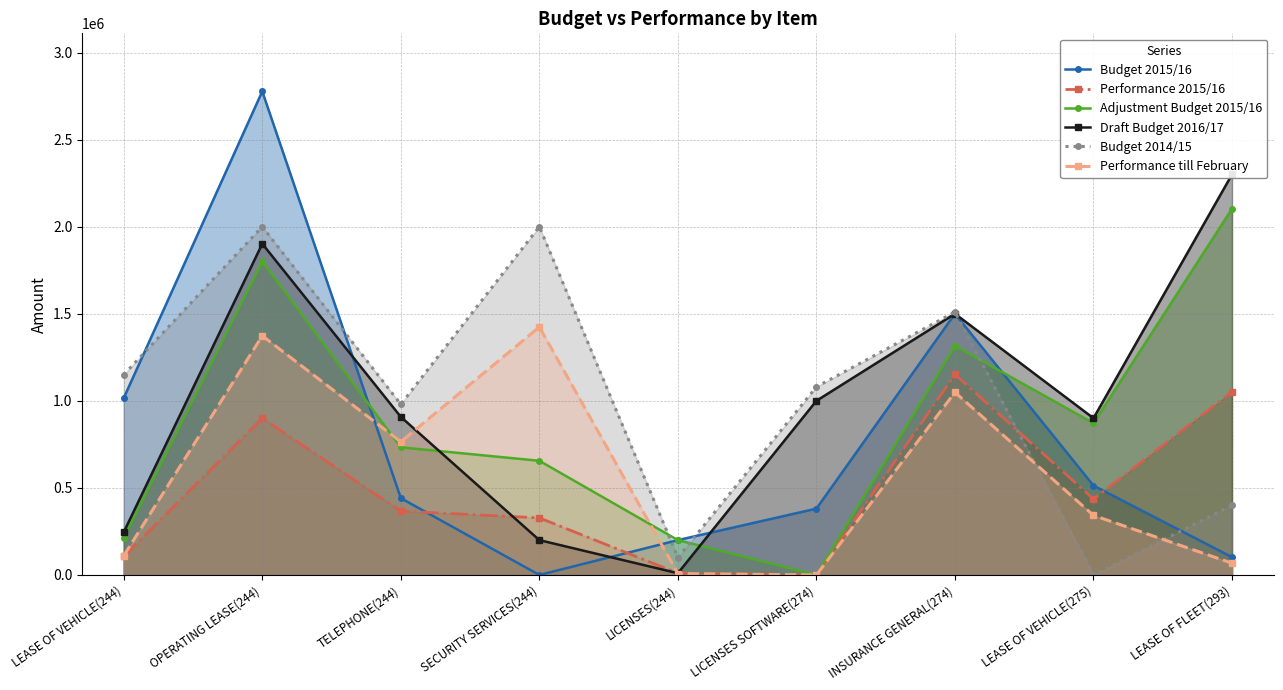

Reading left to right, transcribe all the data shown in this chart.

Budget 2015/16: LEASE OF VEHICLE(244)=1016000.0	OPERATING LEASE(244)=2777000.0	TELEPHONE(244)=441000.0	SECURITY SERVICES(244)=0.0	LICENSES(244)=200000.0	LICENSES SOFTWARE(274)=381000.0	INSURANCE GENERAL(274)=1500000.0	LEASE OF VEHICLE(275)=513000.0	LEASE OF FLEET(293)=102000.0
Performance 2015/16: LEASE OF VEHICLE(244)=106578.9	OPERATING LEASE(244)=900104.9	TELEPHONE(244)=366483.0	SECURITY SERVICES(244)=327781.9	LICENSES(244)=10002.6	LICENSES SOFTWARE(274)=0.0	INSURANCE GENERAL(274)=1151395.4	LEASE OF VEHICLE(275)=435850.0	LEASE OF FLEET(293)=1051500.0
Adjustment Budget 2015/16: LEASE OF VEHICLE(244)=213158.0	OPERATING LEASE(244)=1800210.0	TELEPHONE(244)=732966.0	SECURITY SERVICES(244)=655564.0	LICENSES(244)=200000.0	LICENSES SOFTWARE(274)=0.0	INSURANCE GENERAL(274)=1316010.7	LEASE OF VEHICLE(275)=871700.0	LEASE OF FLEET(293)=2103000.0
Draft Budget 2016/17: LEASE OF VEHICLE(244)=245864.7	OPERATING LEASE(244)=1901886.8	TELEPHONE(244)=907735.3	SECURITY SERVICES(244)=200000.0	LICENSES(244)=10000.0	LICENSES SOFTWARE(274)=1000000.0	INSURANCE GENERAL(274)=1500000.0	LEASE OF VEHICLE(275)=900000.0	LEASE OF FLEET(293)=2300000.0
Budget 2014/15: LEASE OF VEHICLE(244)=1150000.0	OPERATING LEASE(244)=2000000.0	TELEPHONE(244)=980000.0	SECURITY SERVICES(244)=2000000.0	LICENSES(244)=100000.0	LICENSES SOFTWARE(274)=1080000.0	INSURANCE GENERAL(274)=1510000.0	LEASE OF VEHICLE(275)=0.0	LEASE OF FLEET(293)=400000.0
Performance till February: LEASE OF VEHICLE(244)=110552.7	OPERATING LEASE(244)=1373203.4	TELEPHONE(244)=764544.9	SECURITY SERVICES(244)=1423760.4	LICENSES(244)=8094.9	LICENSES SOFTWARE(274)=0.0	INSURANCE GENERAL(274)=1048675.7	LEASE OF VEHICLE(275)=342000.0	LEASE OF FLEET(293)=67489.5